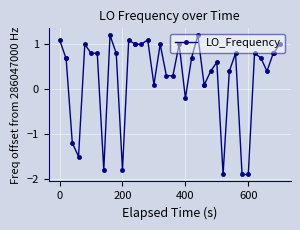

True or false: there are more than 2 points higher than both neighbors.

True